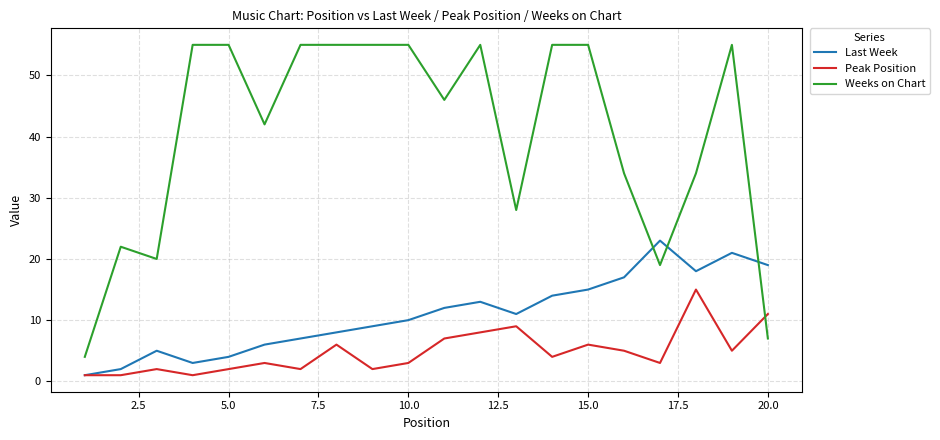

How many intersections are there between Weeks on Chart and Peak Position?

1